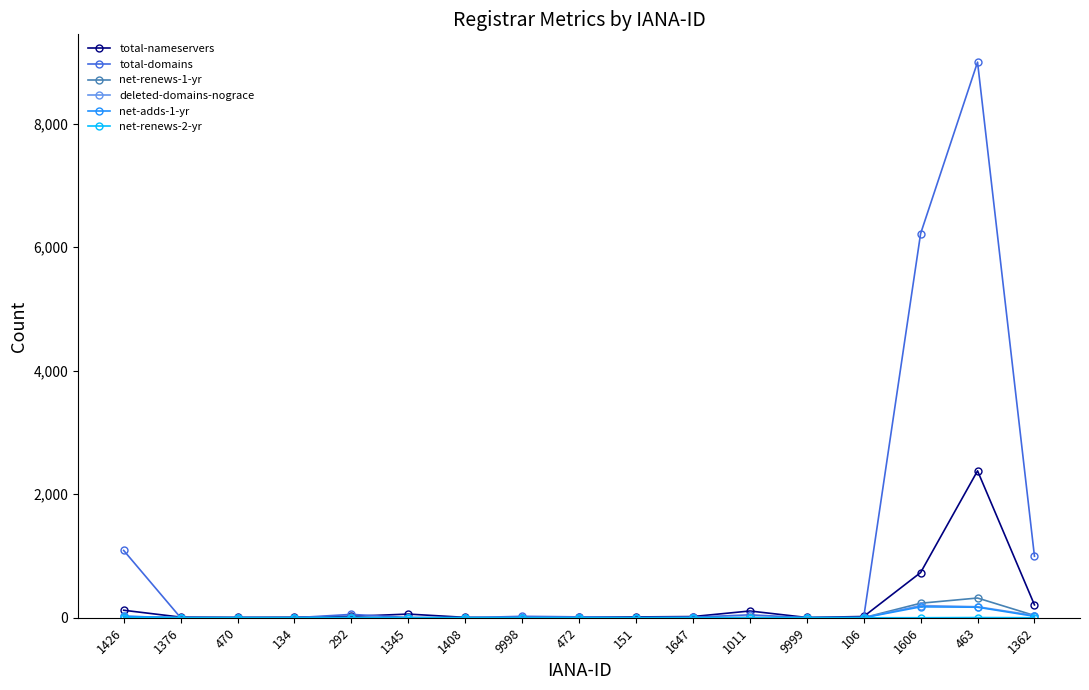

Which series has the largest total across all categories?

total-domains